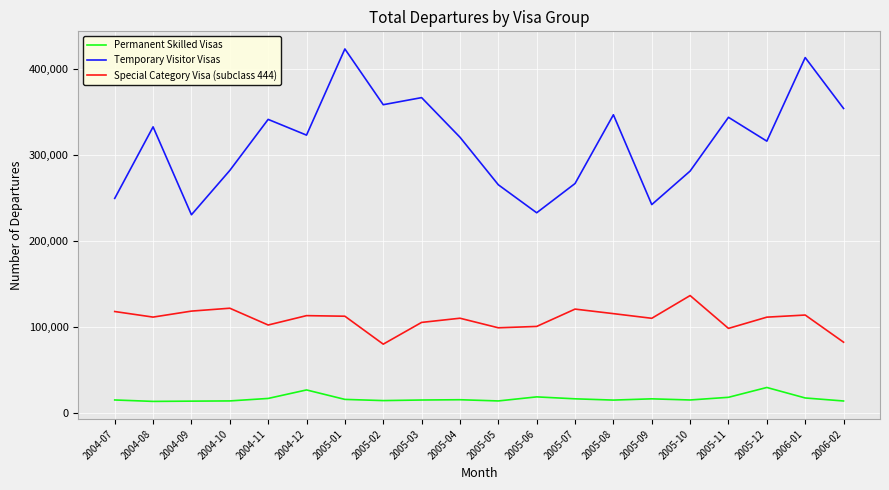

Which series has the largest total across all categories?

Temporary Visitor Visas